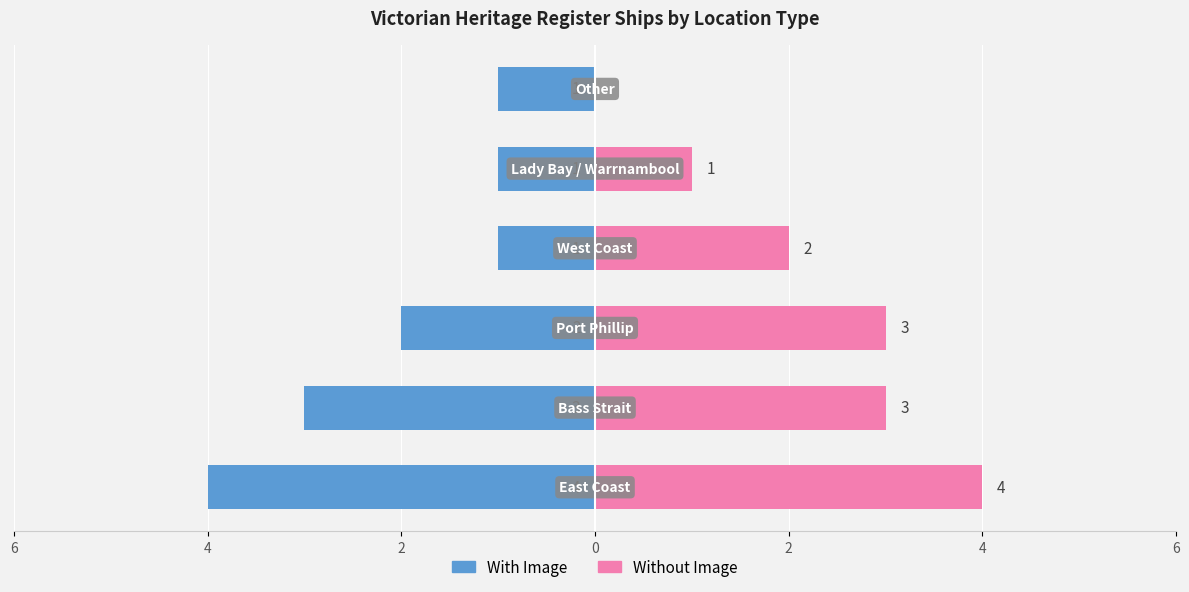

Rank the series by their maximum value, from highest to lowest.

Without Image, With Image